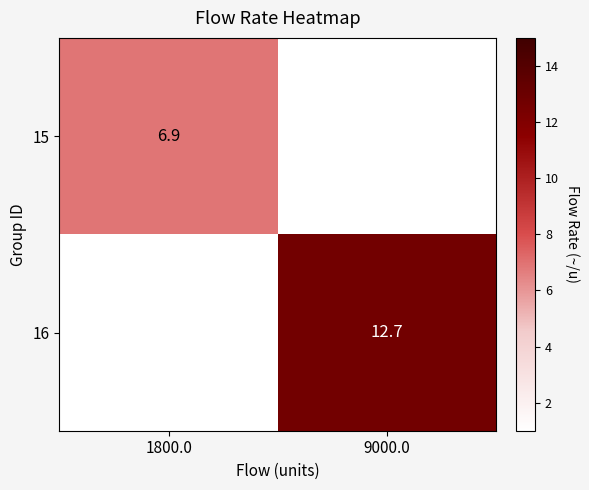

True or false: 15 has a value of 4.6 at 1800.0.

False